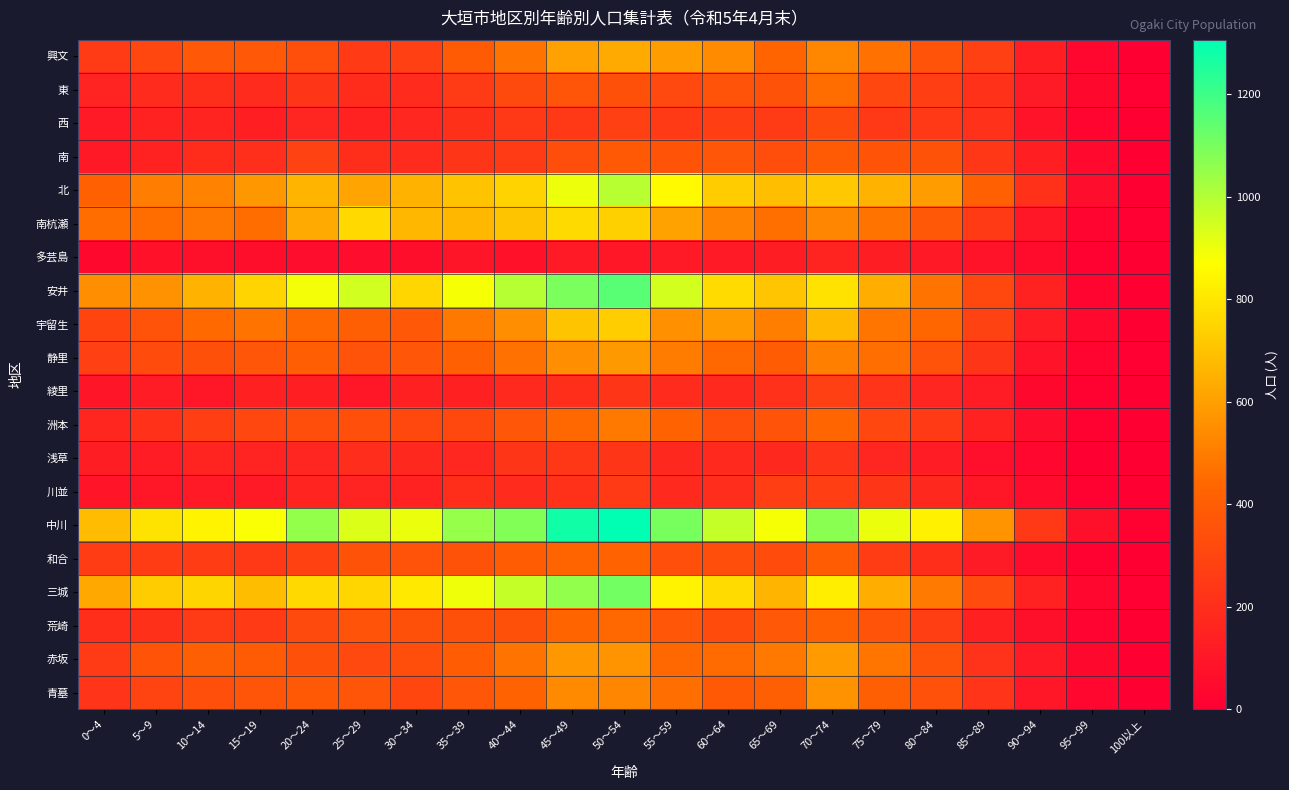

At 0～4, list the series in order from largest to smallest.

中川, 三城, 安井, 南杭瀬, 北, 宇留生, 静里, 和合, 興文, 赤坂, 青墓, 荒崎, 洲本, 東, 浅草, 西, 南, 綾里, 川並, 多芸島